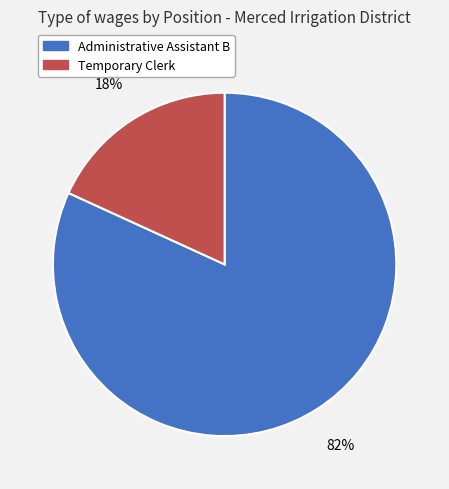

To the nearest percent, what is the difference between the Temporary Clerk and Administrative Assistant B slice percentages?

64%